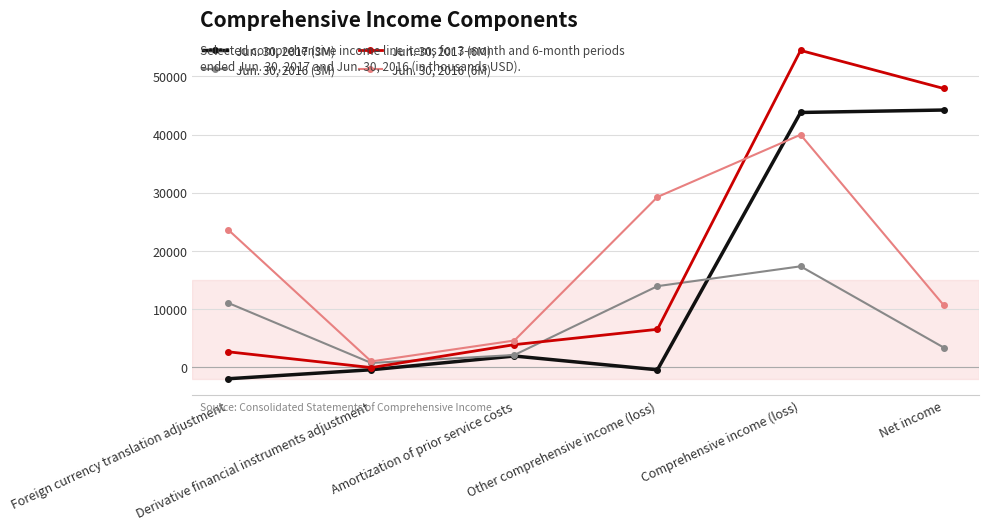

At which label is Jun. 30, 2017 (3M) closest to 21123?

Amortization of prior service costs